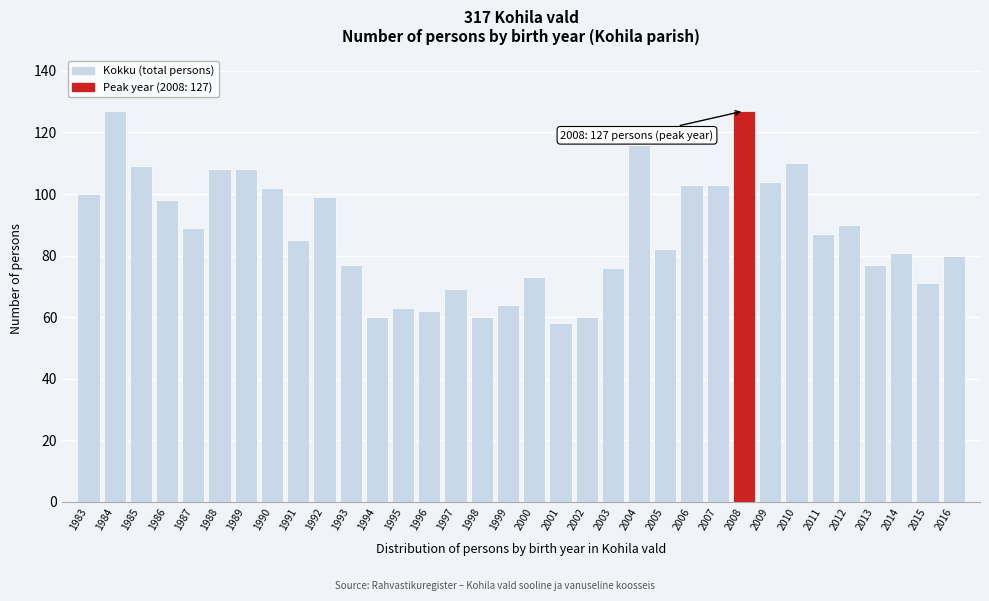

What is the smallest value displayed?

58